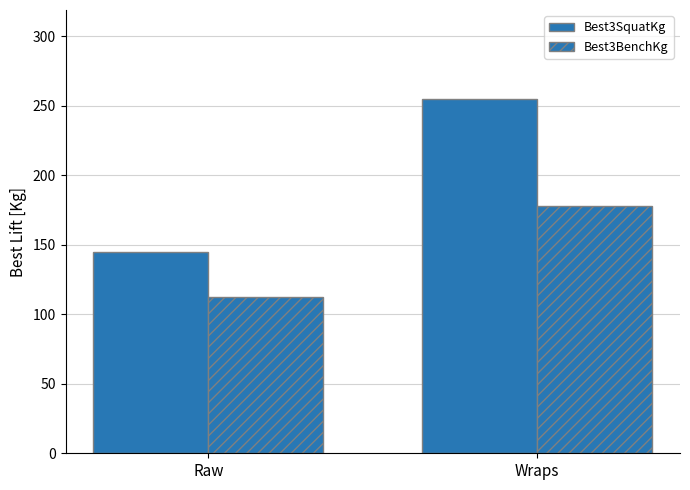

Reading left to right, list all the values displayed in this chart.

Best3SquatKg: 145.0	255.0
Best3BenchKg: 112.5	177.5